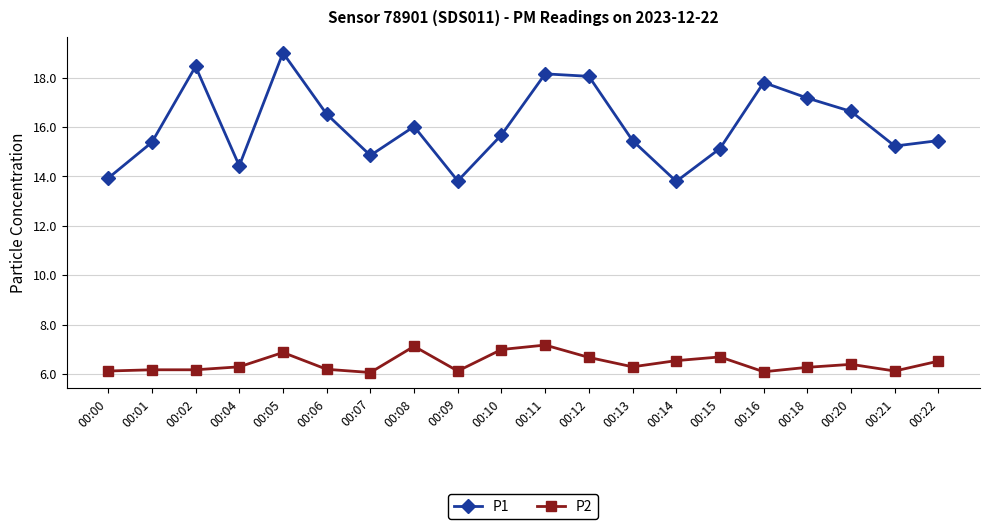

Which series has the widest spread of values?

P1